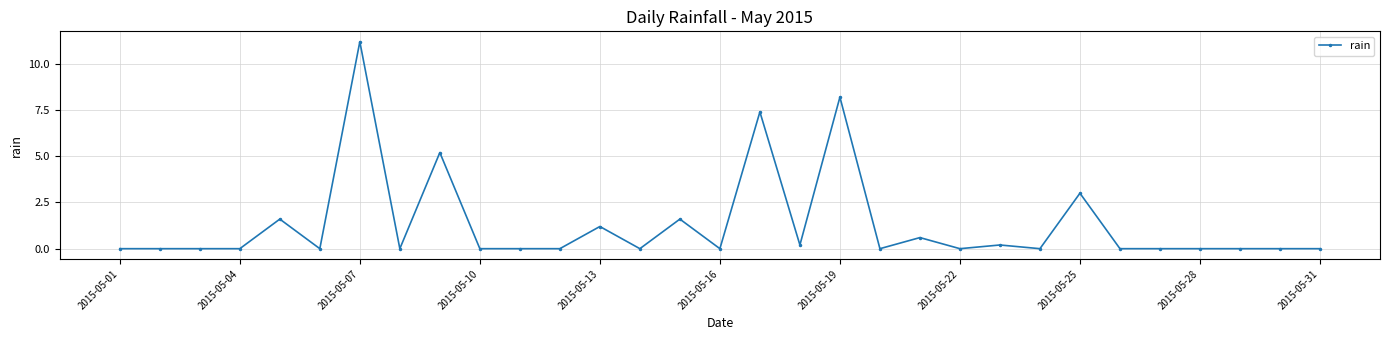

What is the maximum value shown in the chart?

11.2